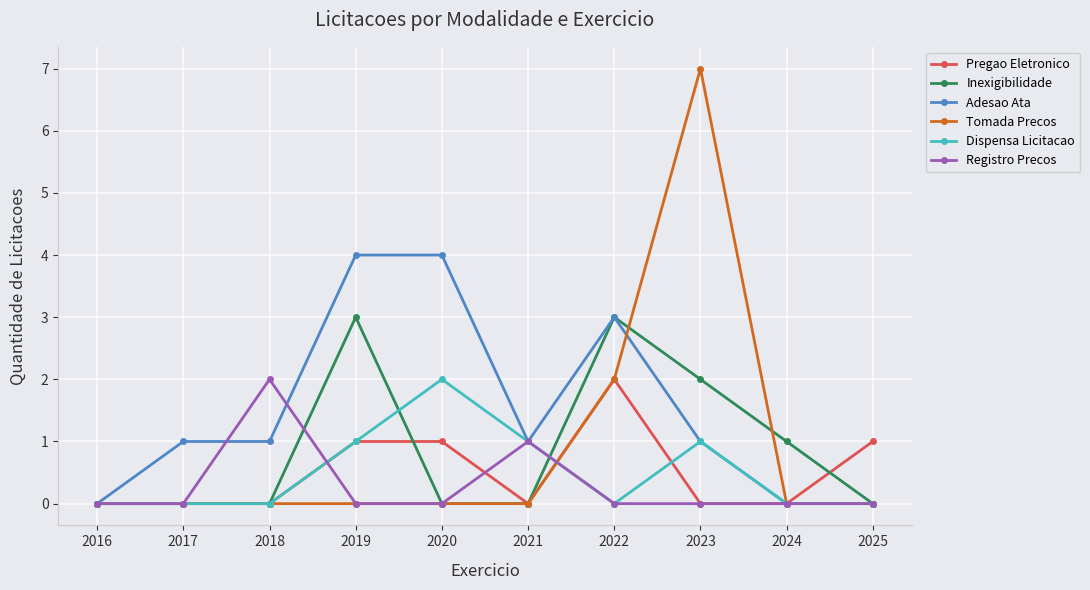

What is the highest value of the Adesao Ata series?

4